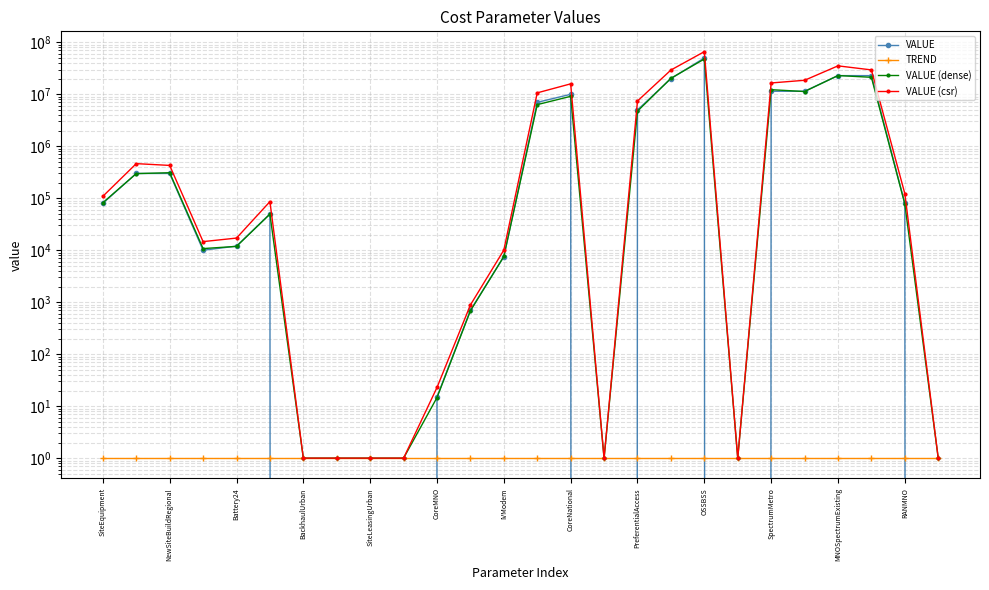

Where do TREND and VALUE first cross each other?

CoreMNO and IVModem